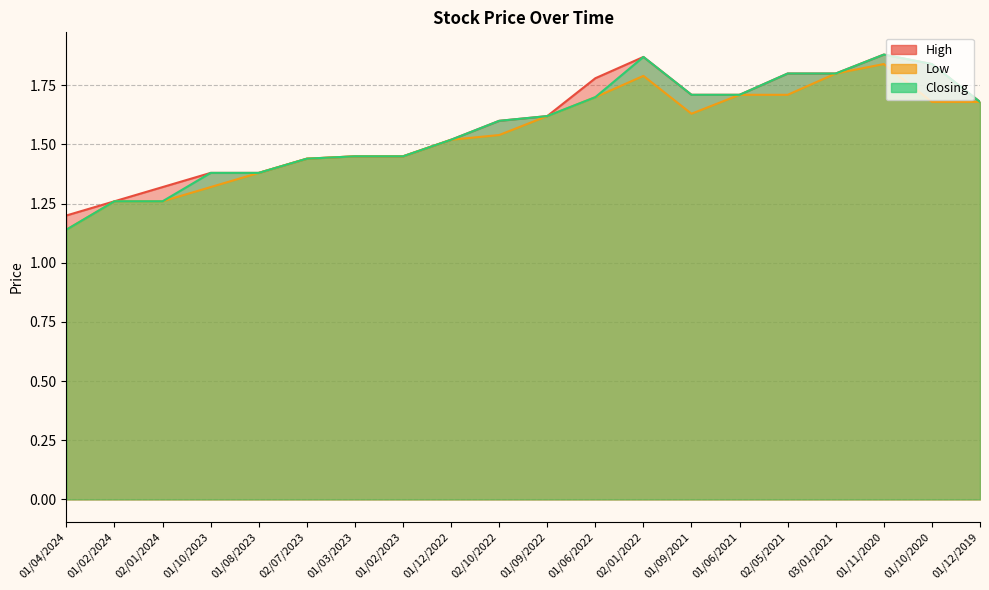

What is the label of the 20th point from the right?

01/04/2024